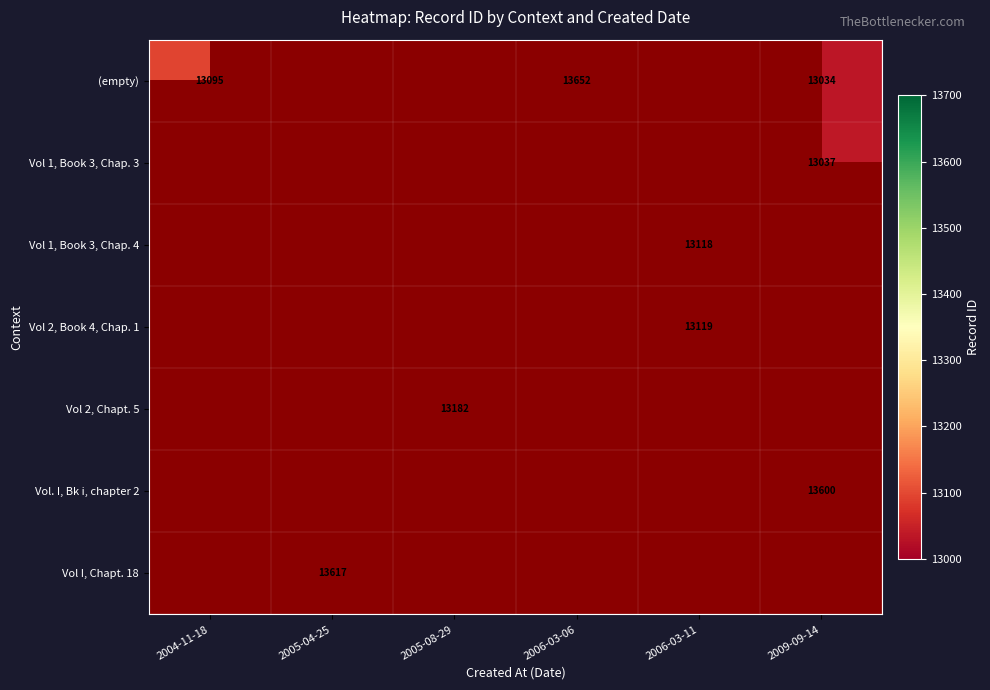

What is the sum of the (empty) values at 2004-11-18 and 2009-09-14?

26129